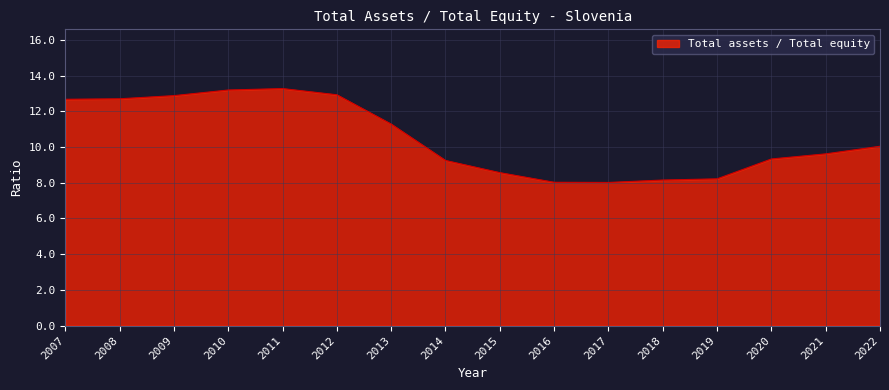

At which label does the data first exceed 10?

2007